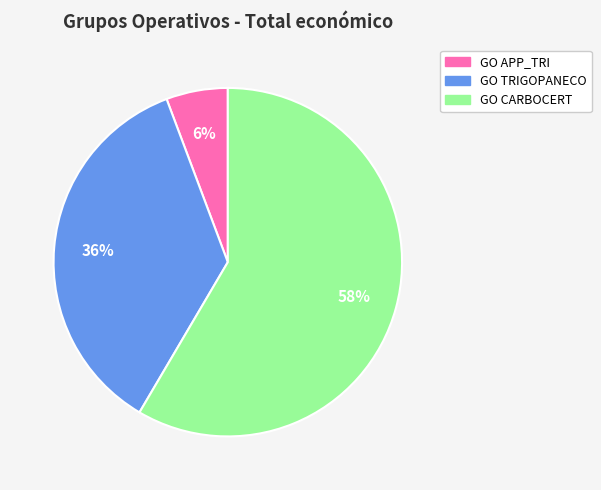

What percentage is the GO TRIGOPANECO slice, to the nearest percent?

36%